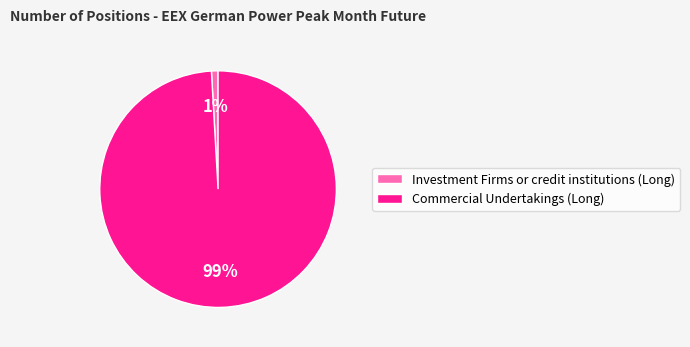

Is it true that Commercial Undertakings (Long) is 93% of the pie?

False